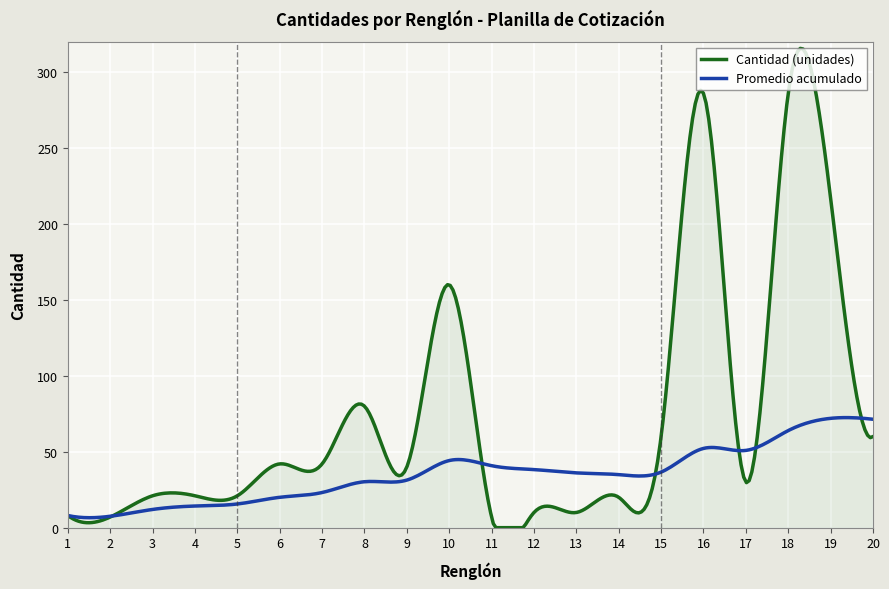

List the series in order of their overall mean, lowest first.

Promedio acumulado, Cantidad (unidades)